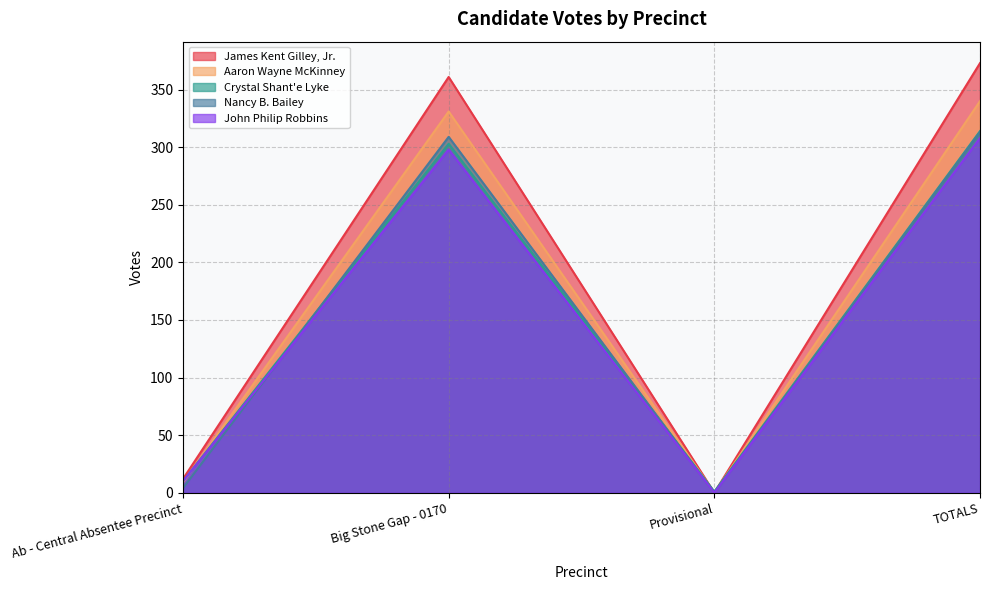

How many intersections are there between Nancy B. Bailey and John Philip Robbins?

1